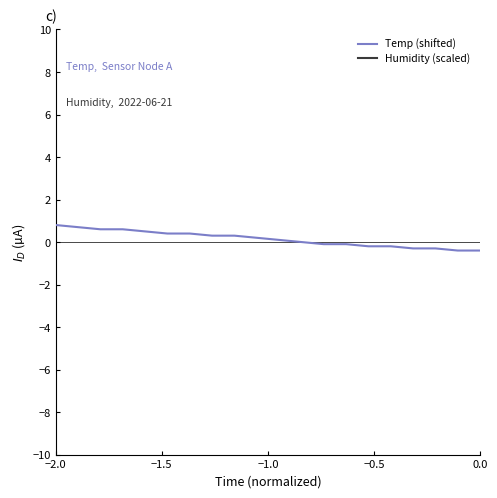

What is the maximum value for Temp (shifted)?

0.8